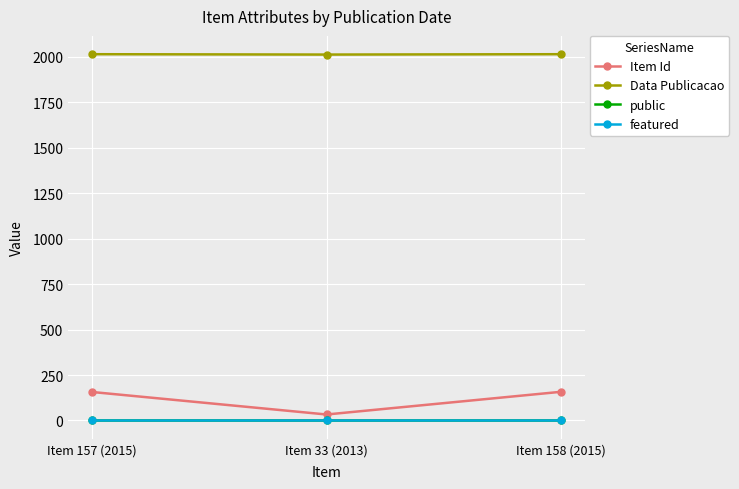

The value of Data Publicacao at Item 157 (2015) is 3128. True or false?

False